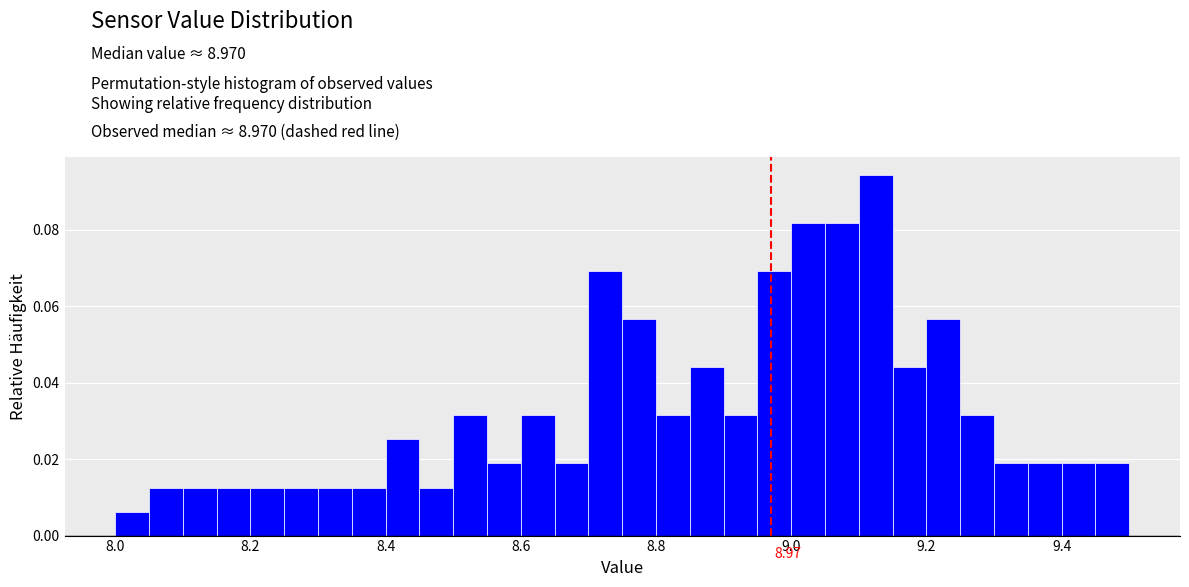

Read against the x-axis, roughly where is the centre of the tallest bar?

9.12